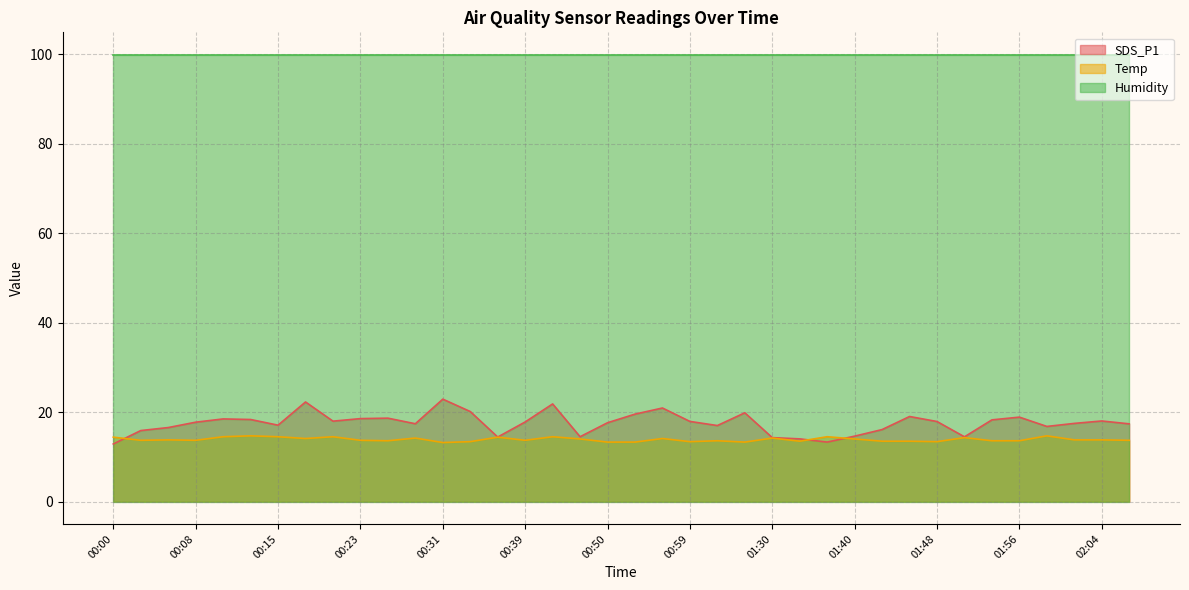

List the series in order of their peak value, highest first.

Humidity, SDS_P1, Temp